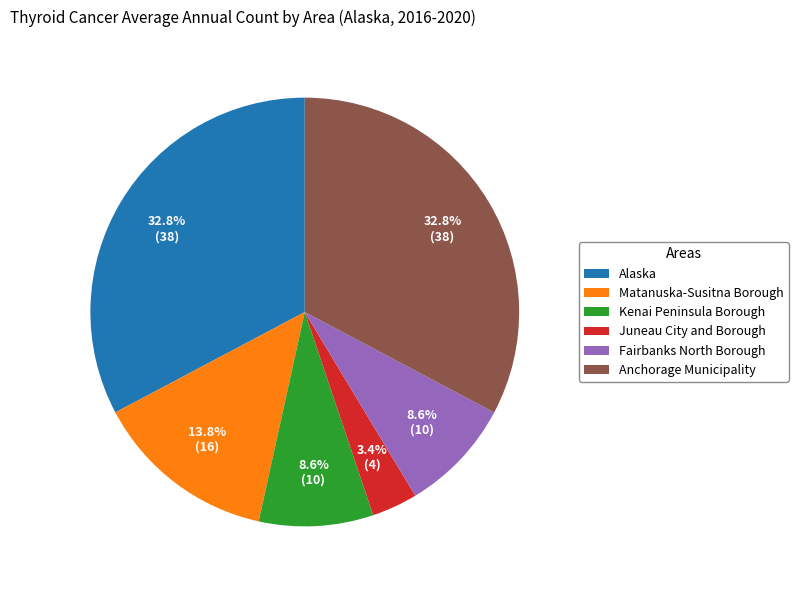

Does Fairbanks North Borough account for over 50% of the chart?

No